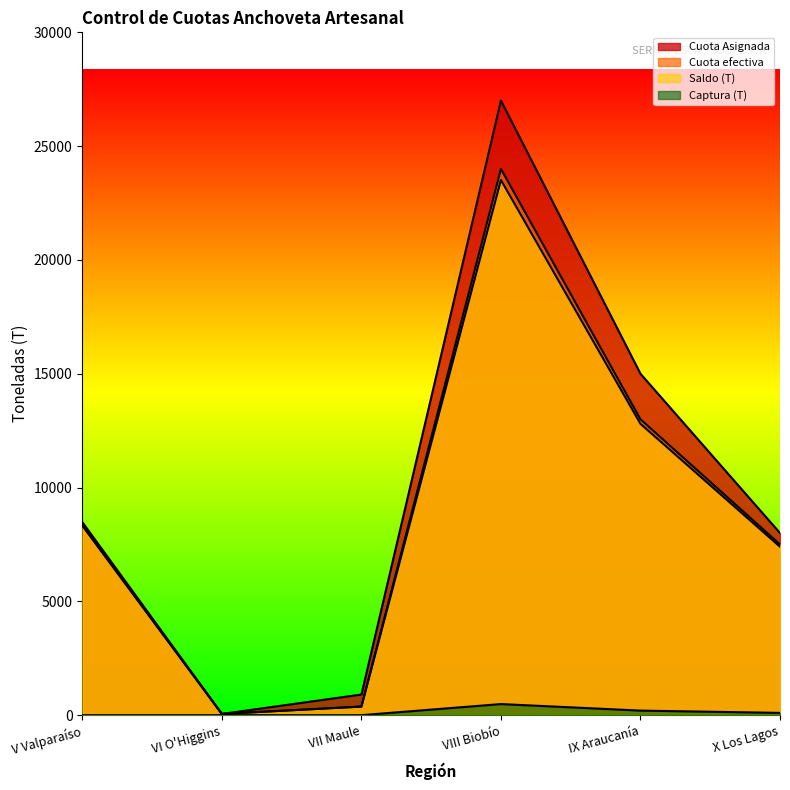

How many lines are shown in the chart?

4